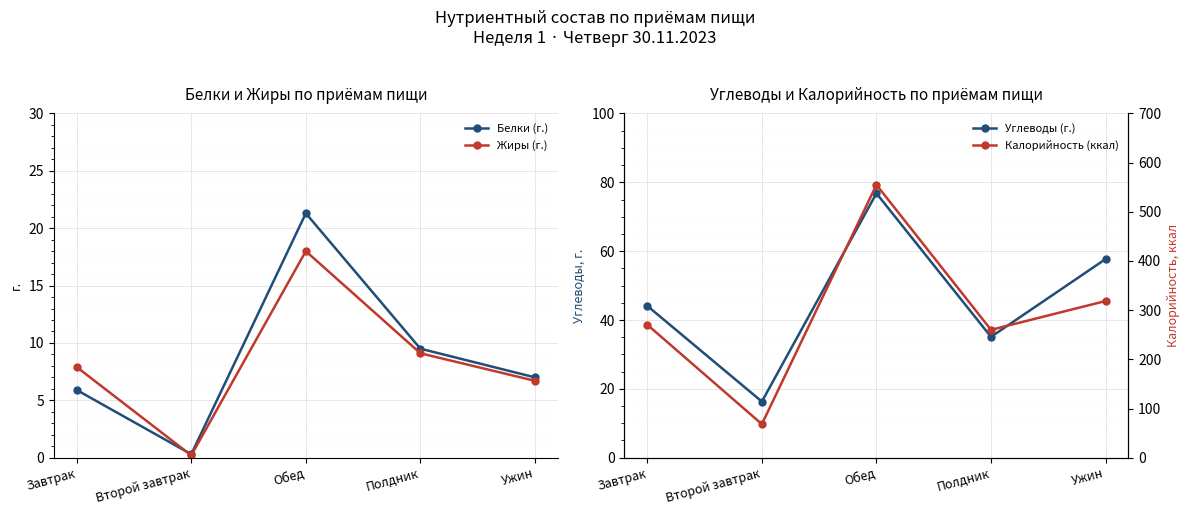

How many intersections are there between Жиры (г.) and Белки (г.)?

1